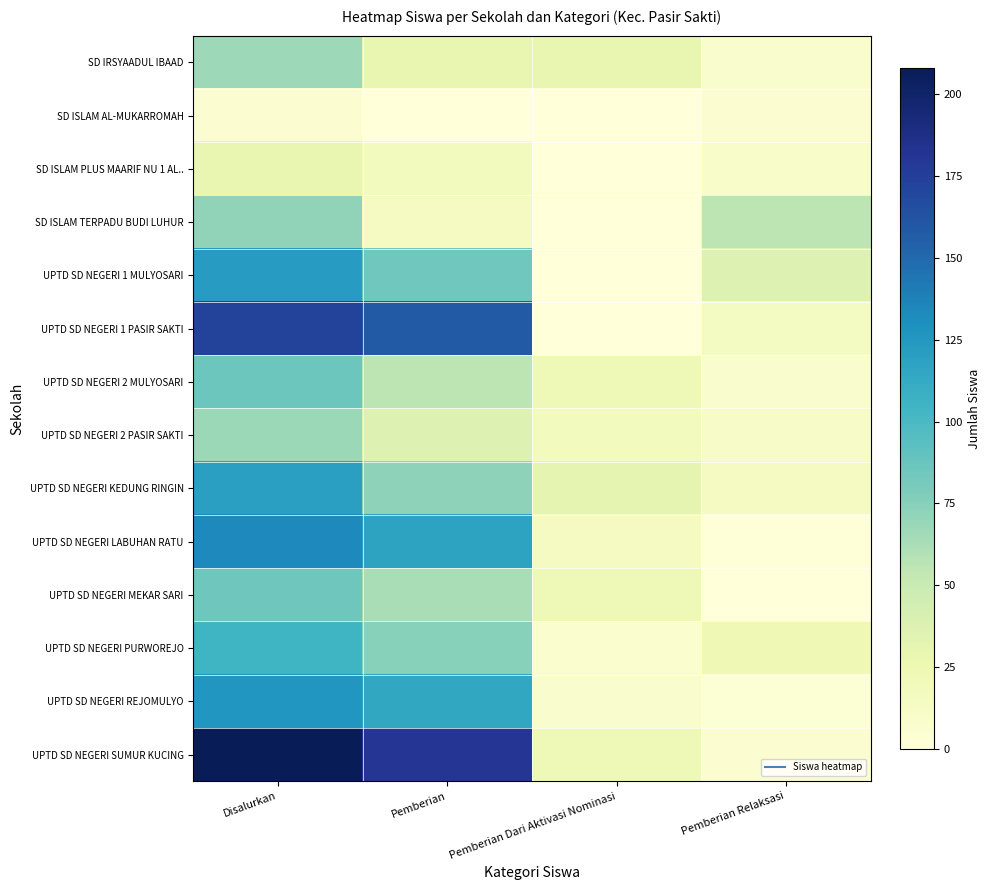

Which series has the largest total across all categories?

UPTD SD NEGERI SUMUR KUCING